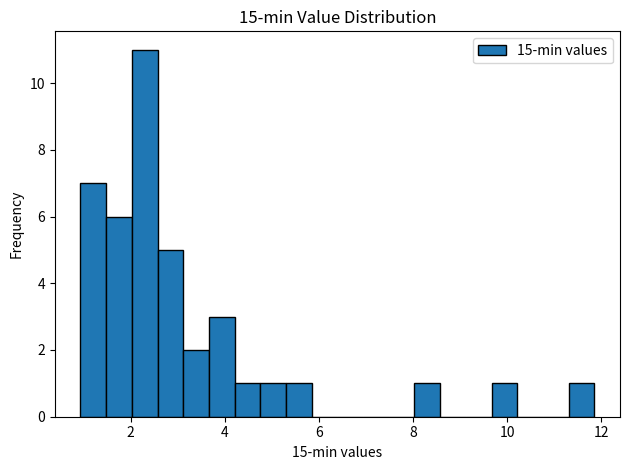

Around what value on the x-axis is the tallest bar? Give the approximate position of its centre, as read against the axis.

2.4